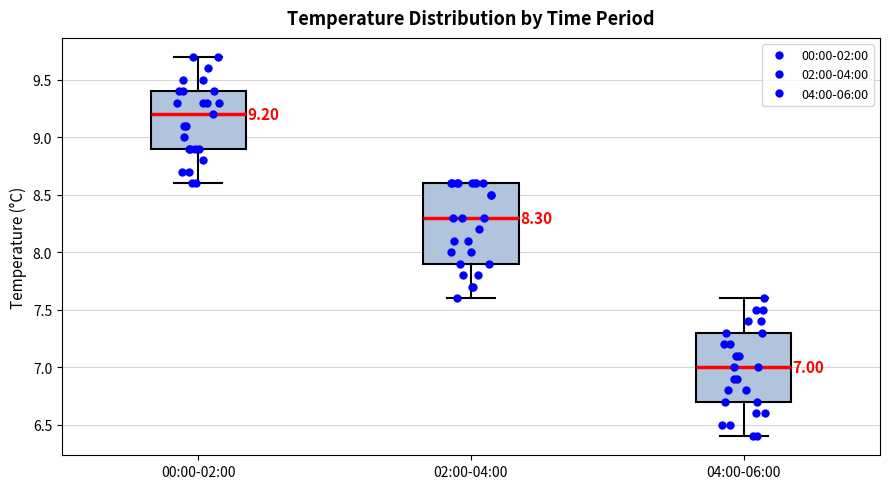

Which box has the lowest median line?

04:00-06:00